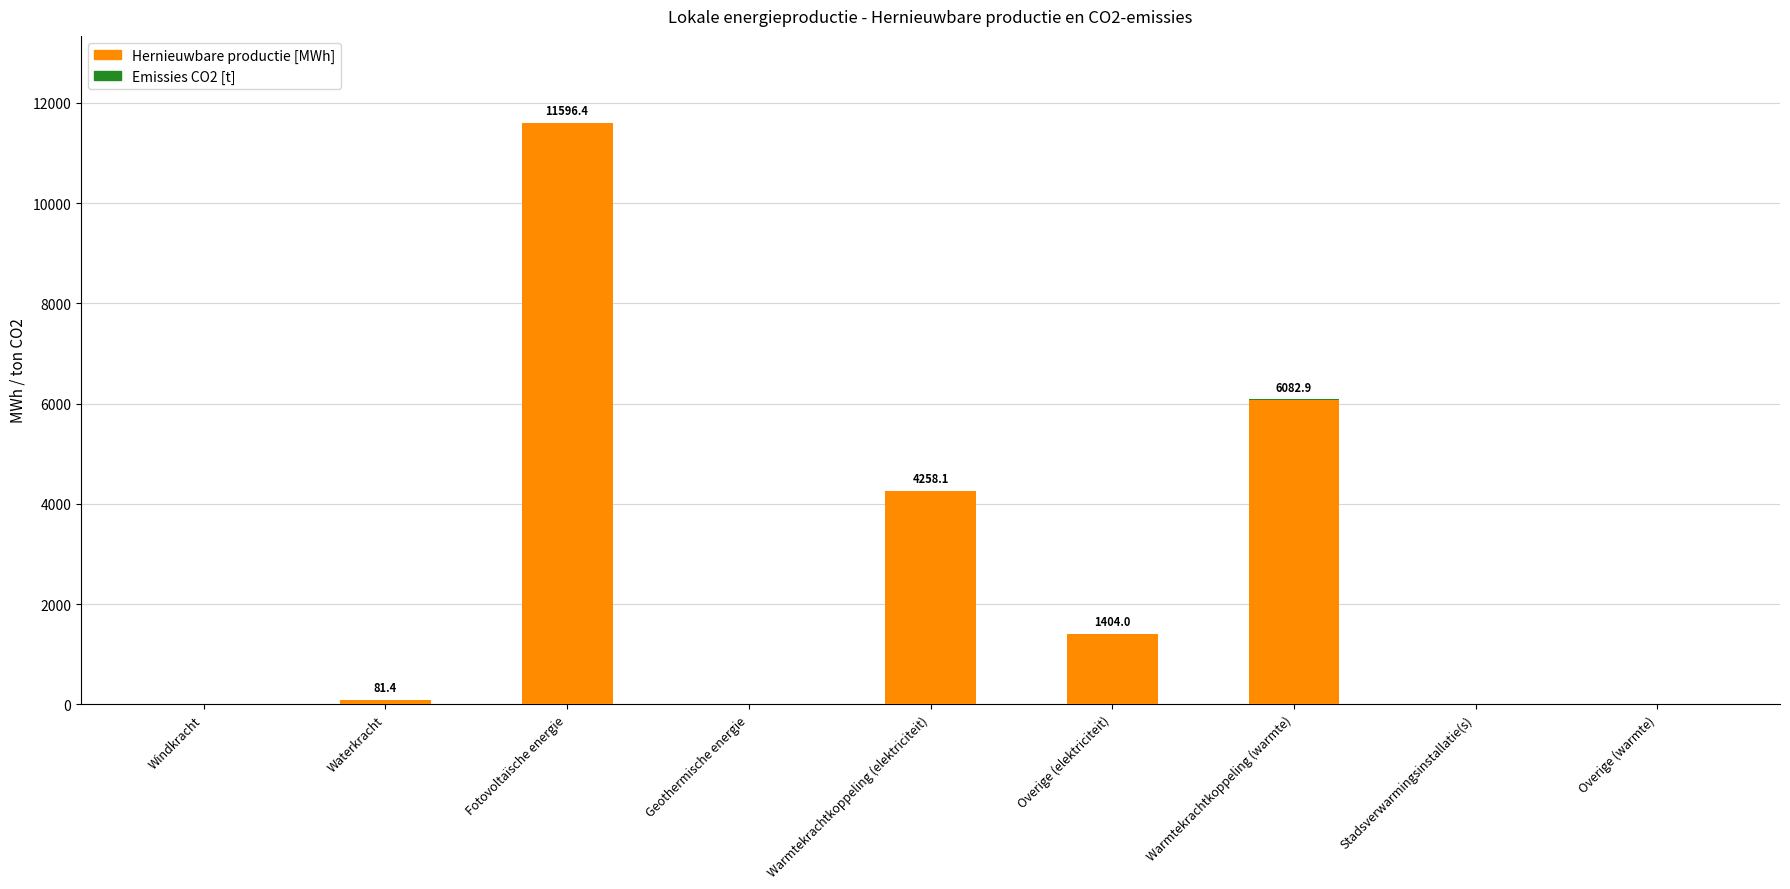

Is it true that Hernieuwbare productie [MWh] equals 639.1 at Overige (elektriciteit)?

False